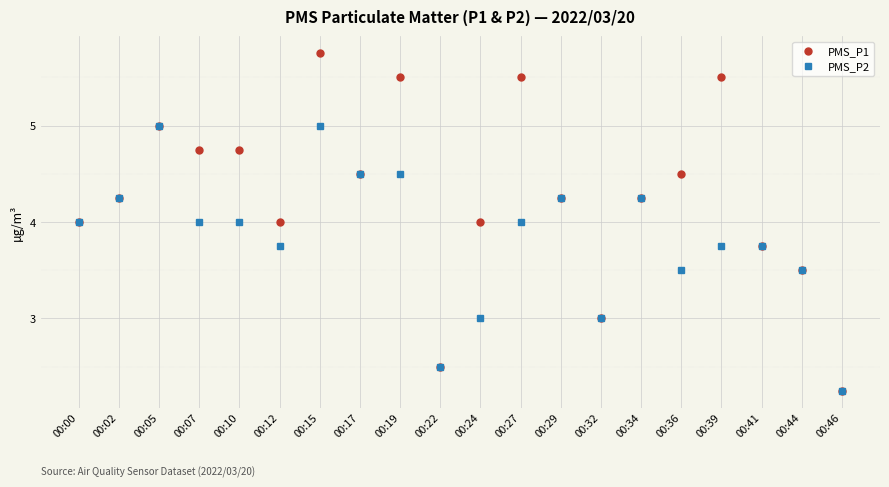

At which category does PMS_P1 reach its first local peak?

00:05